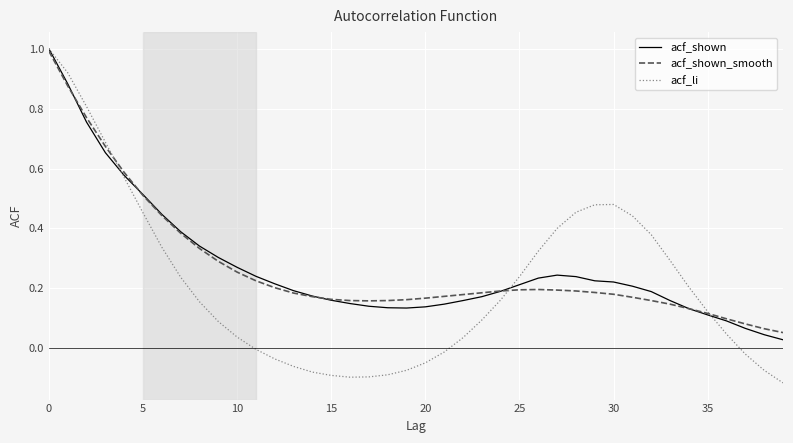

Which series has the largest range (max minus min)?

acf_li